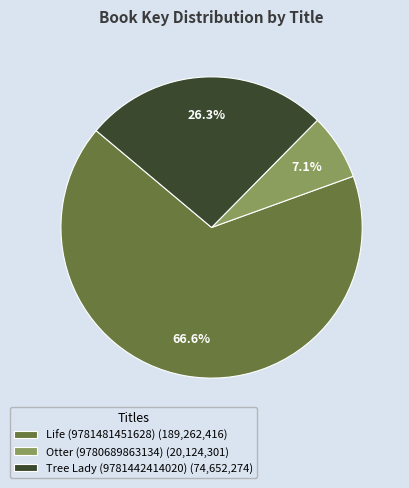

Which has a higher value, Otter (9780689863134) or Life (9781481451628)?

Life (9781481451628)